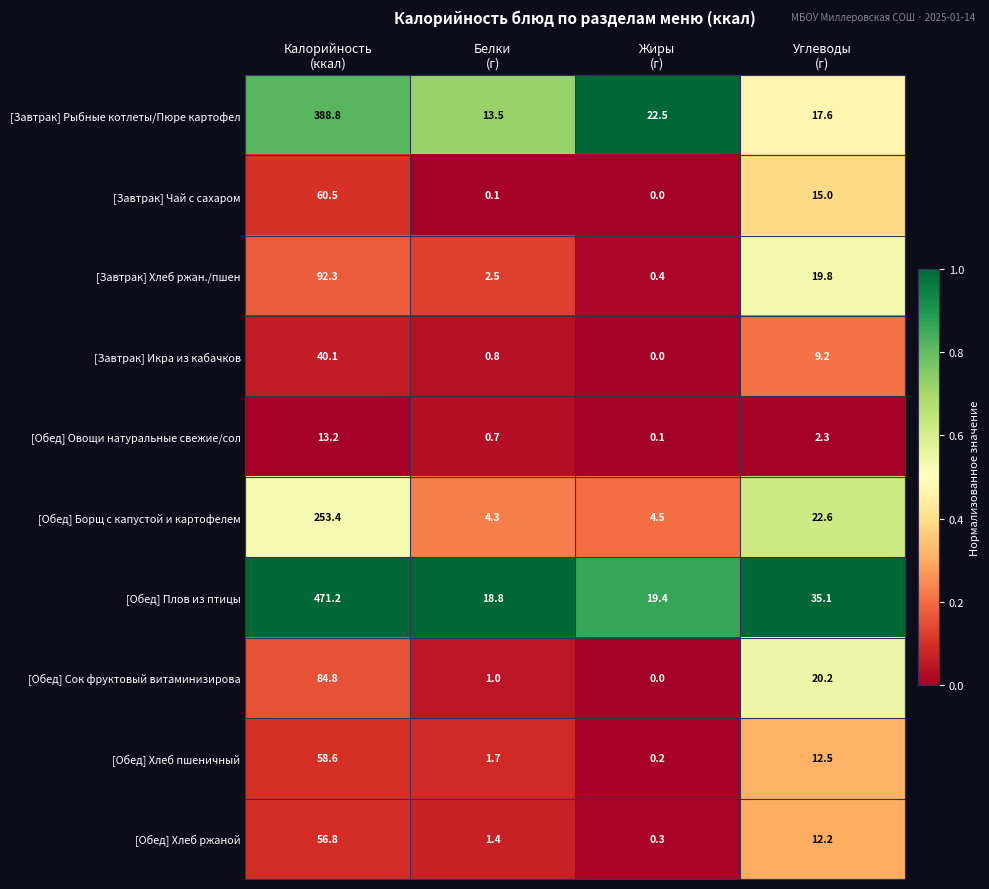

Which category has the lowest value across all series?

Жиры
(г)